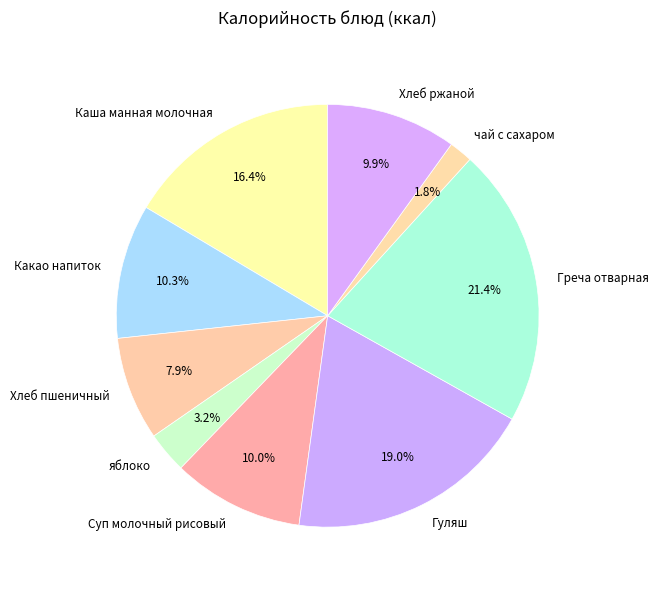

Which slice is the smallest?

чай с сахаром